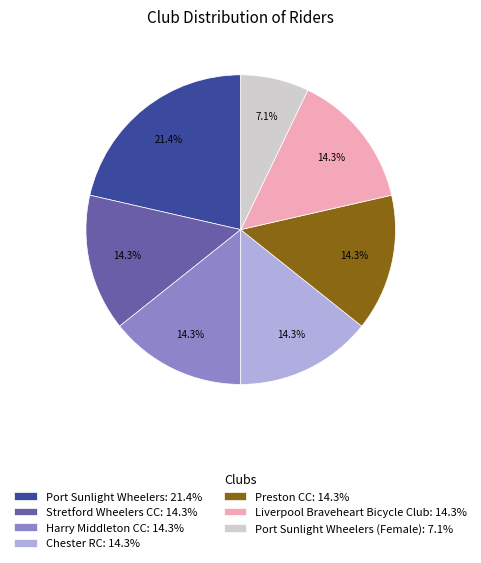

Which slice is the largest?

Port Sunlight Wheelers: 21.4%